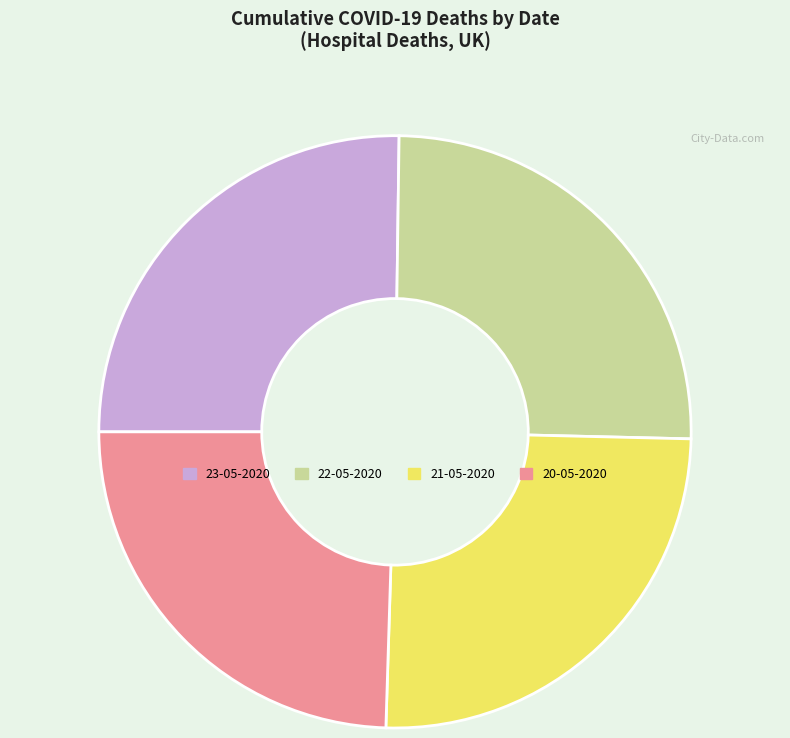

Do 23-05-2020 and 20-05-2020 together represent more than half of the pie?

No